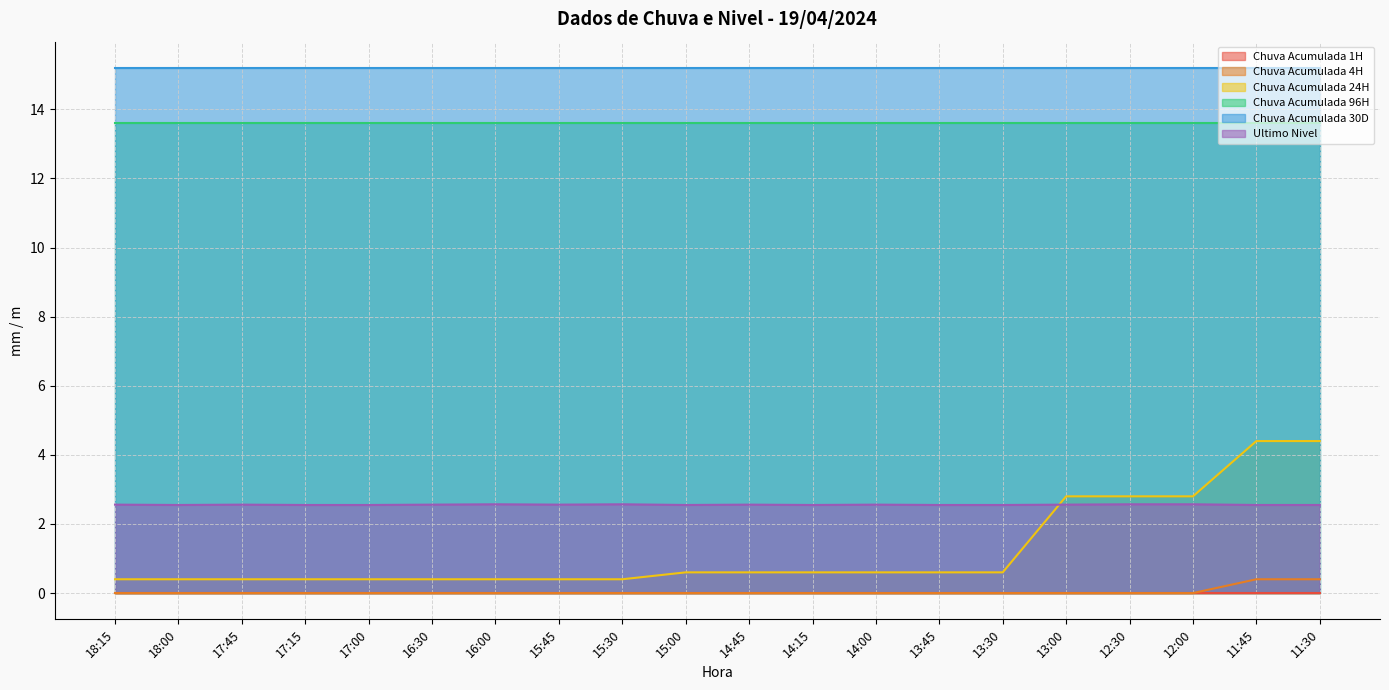

Which series has the largest range (max minus min)?

Chuva Acumulada 24H